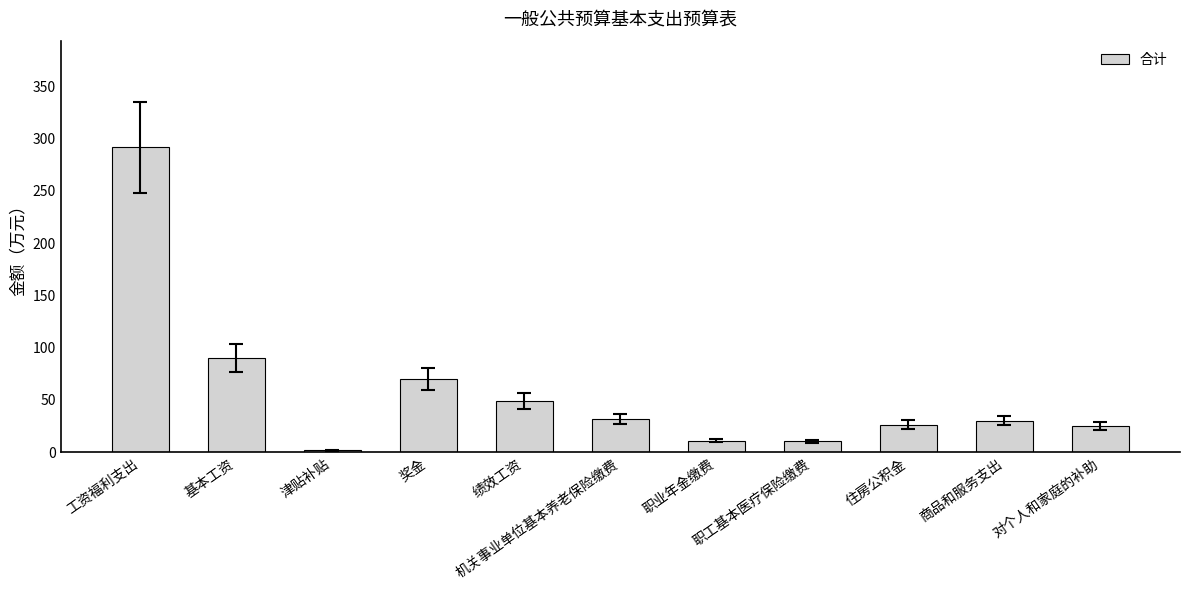

Read the value at 职工基本医疗保险缴费.

10.5